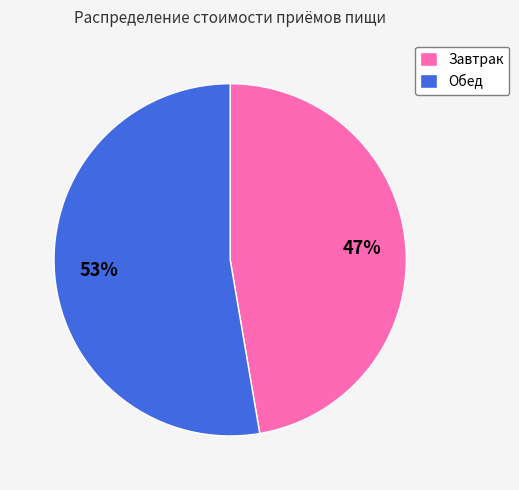

To the nearest percent, what is the combined percentage of Завтрак and Обед?

100%